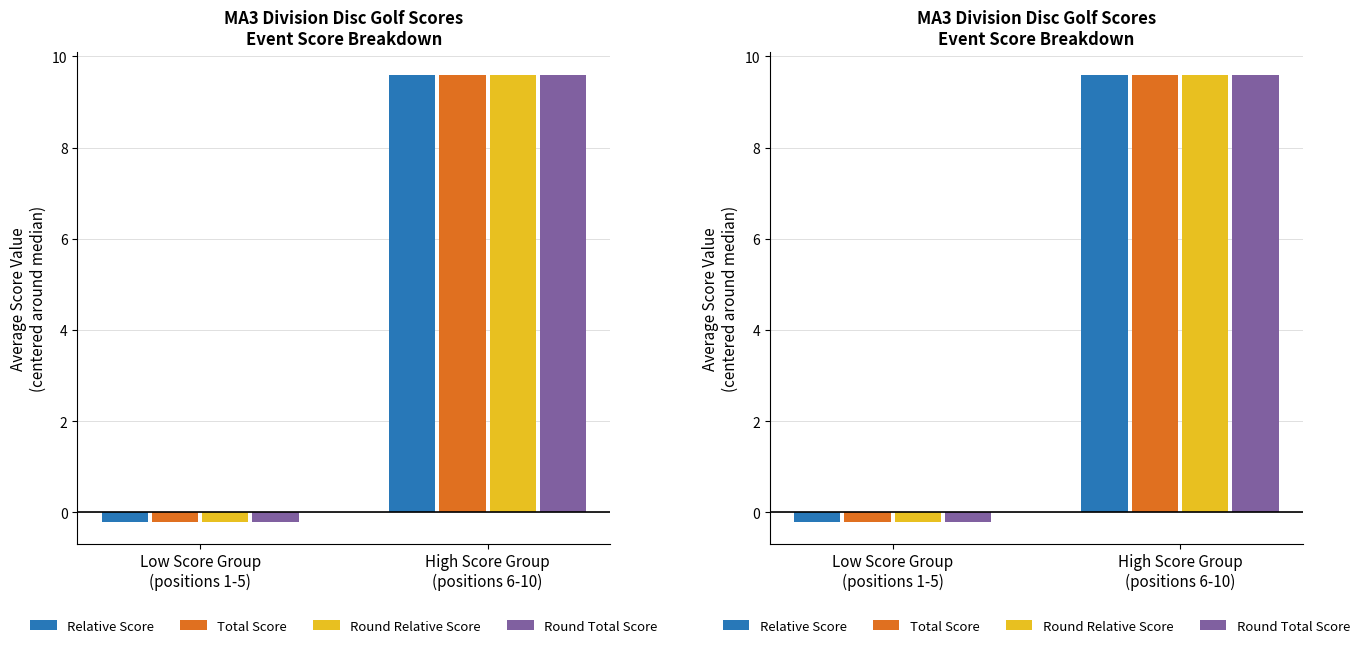

At which category is the sum across all series the highest?

High Score Group
(positions 6-10)